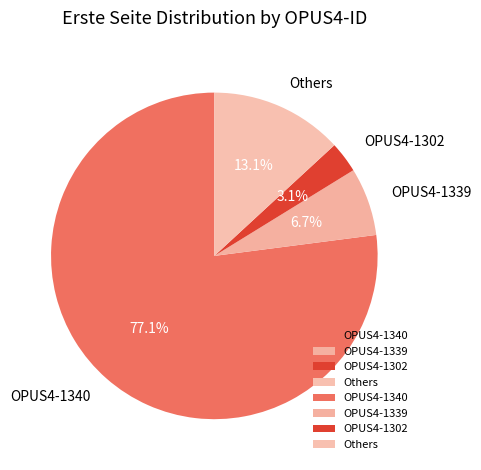

How much of the chart is everything except OPUS4-1340?

22.9%